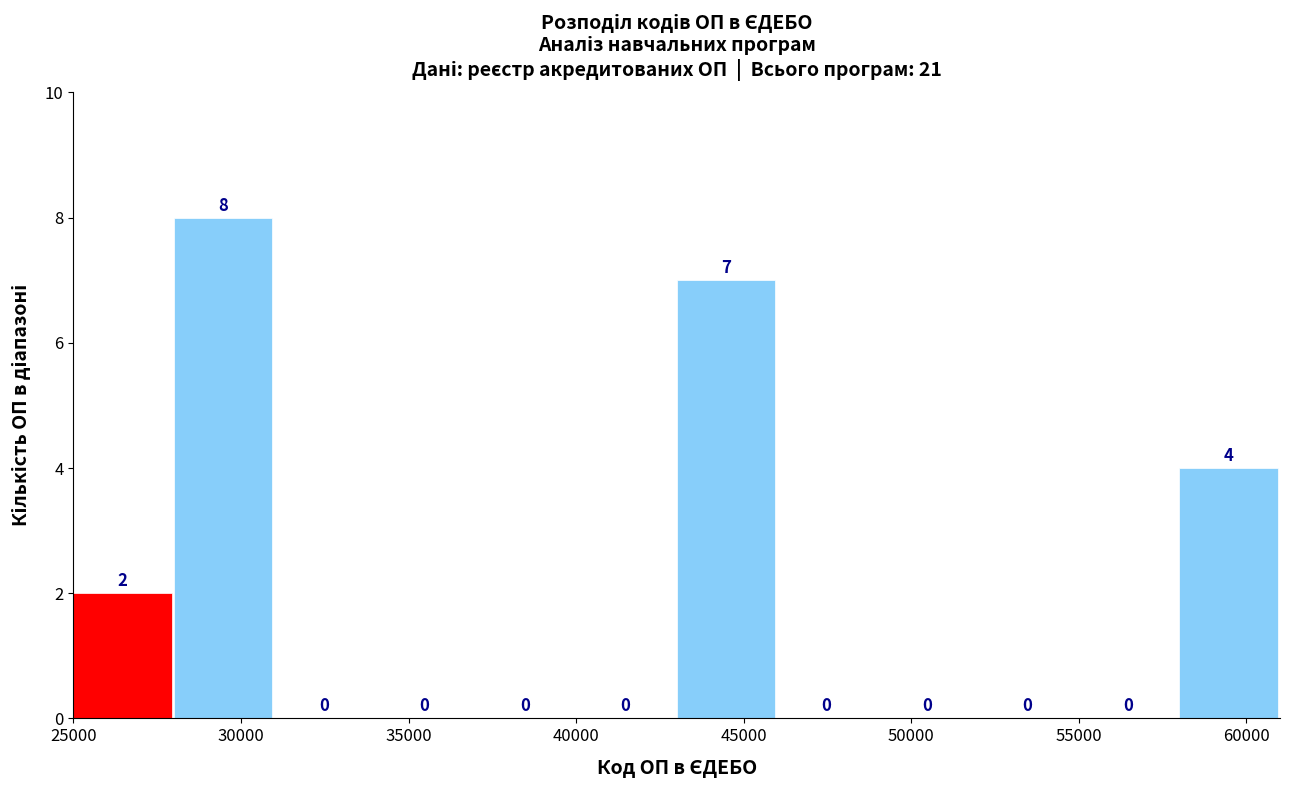

How tall is the bar that spans 43000 to 46000 on the x-axis?

7